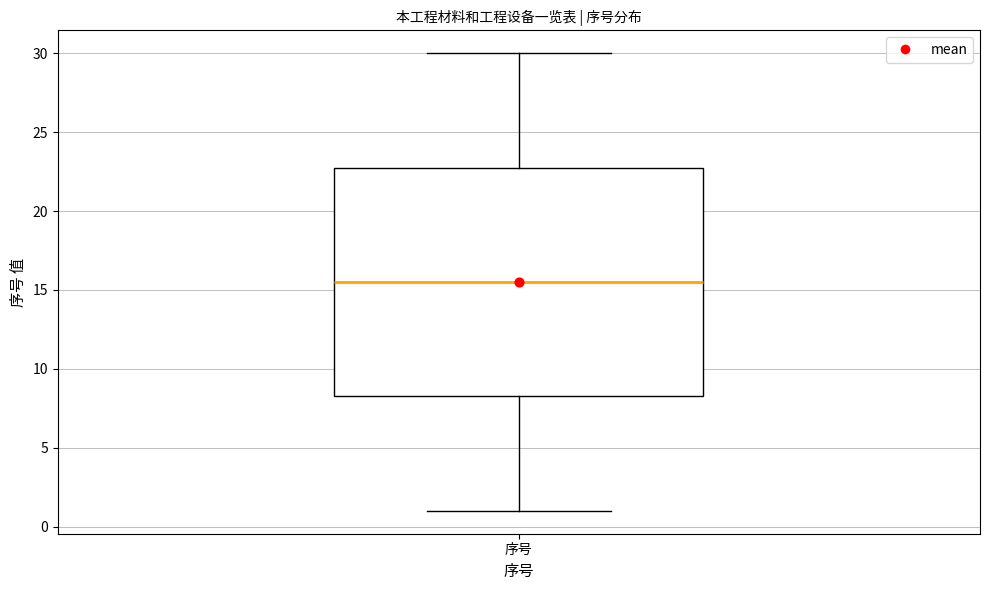

Transcribe this box plot: give where the median line is, the range the box spans, and where the two whiskers end, as read against the y-axis. The values are not printed on the chart, so give them approximately, as read against the axis.

median 15.5, box 8.5 to 23.0, whiskers 1.0 to 30.0